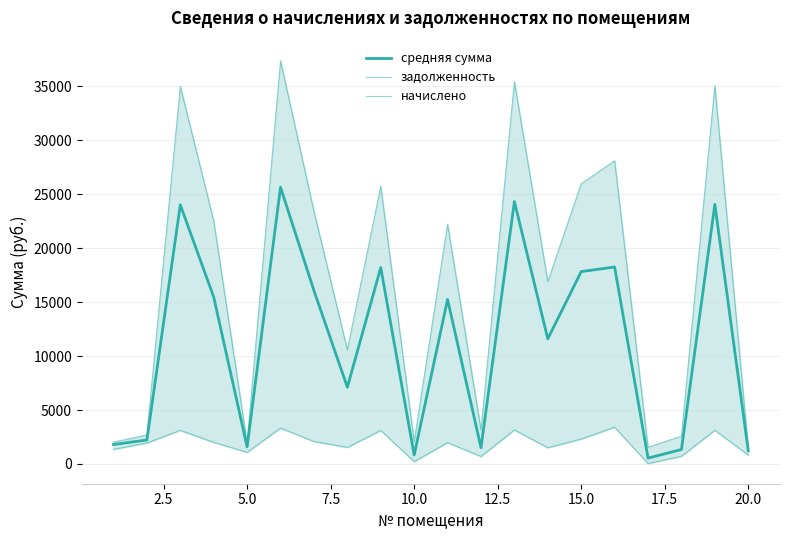

True or false: задолженность has a value of 11932.4 at 20.0.

False